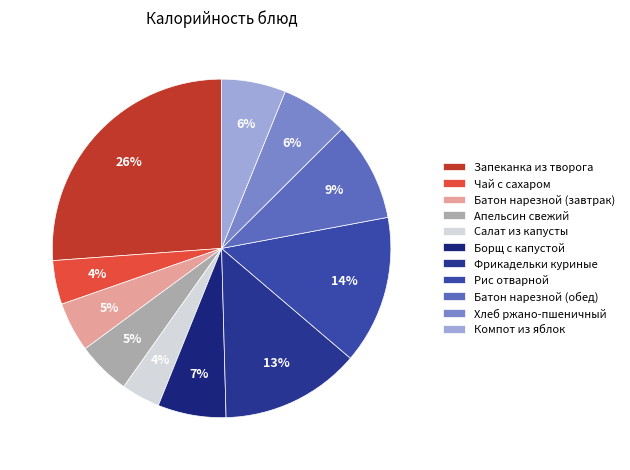

Approximately how many times larger is the value at Чай с сахаром compared to Фрикадельки куриные?

0.3